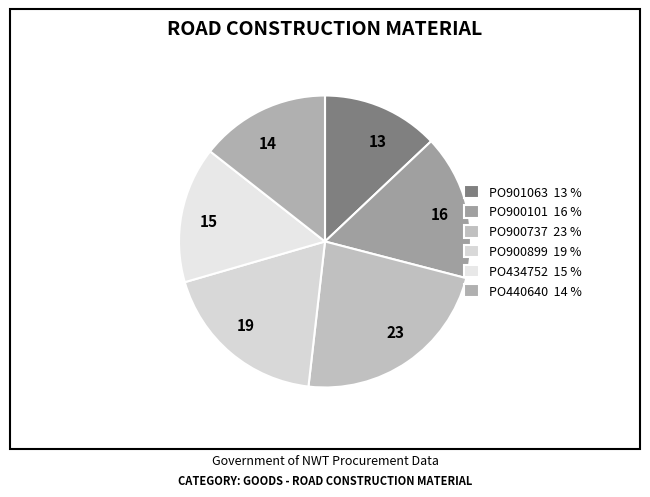

How many slices are in this pie chart?

6